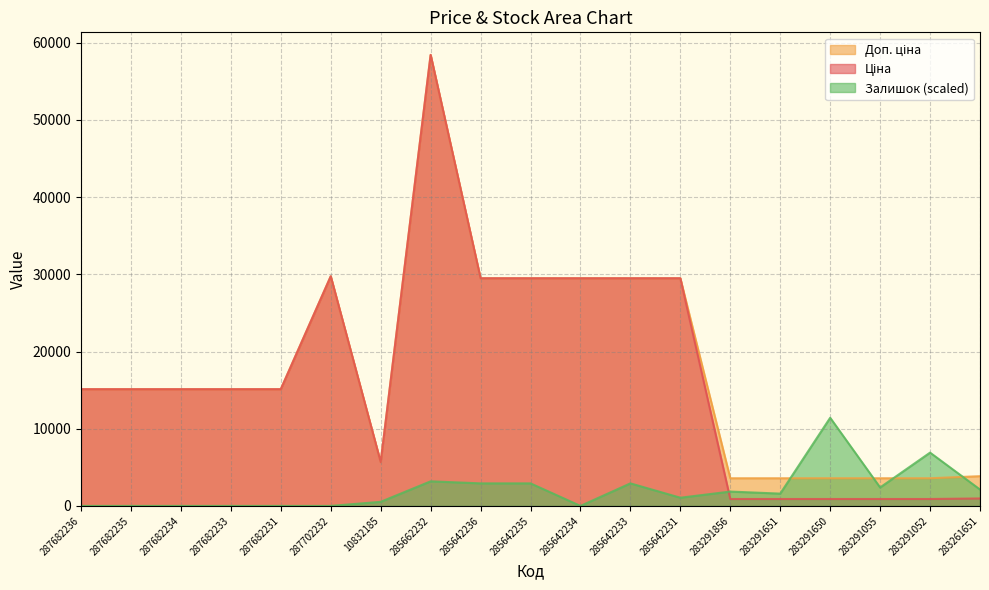

Which label corresponds to the largest value in the chart?

285662232